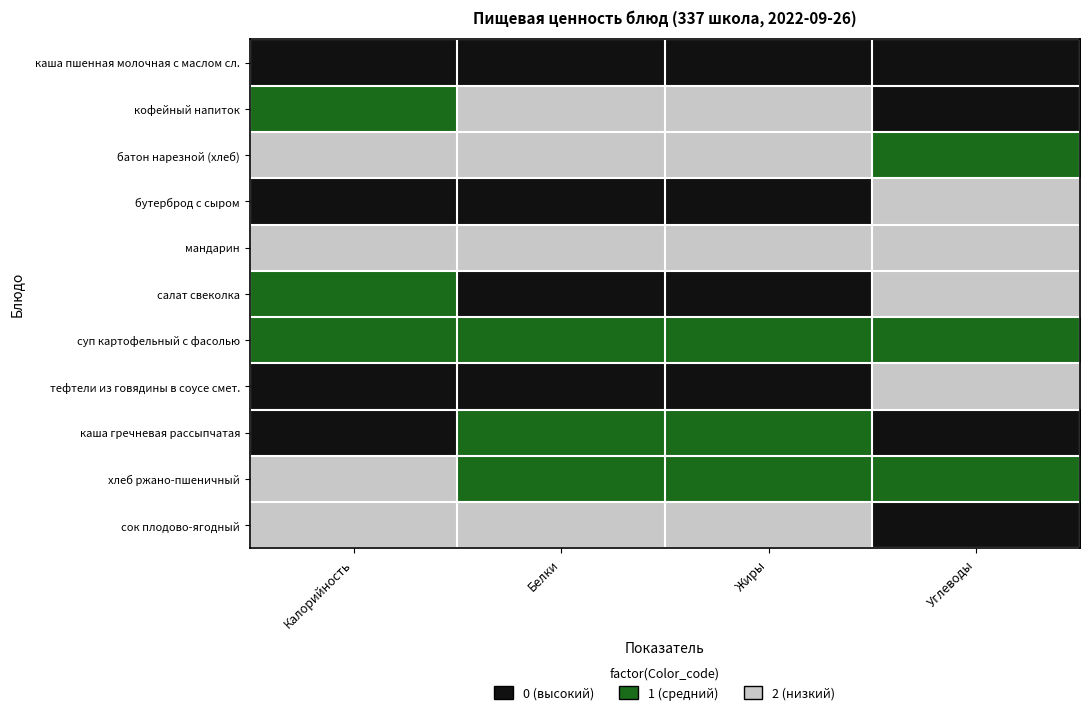

Between Углеводы and Жиры, which is larger?

Углеводы